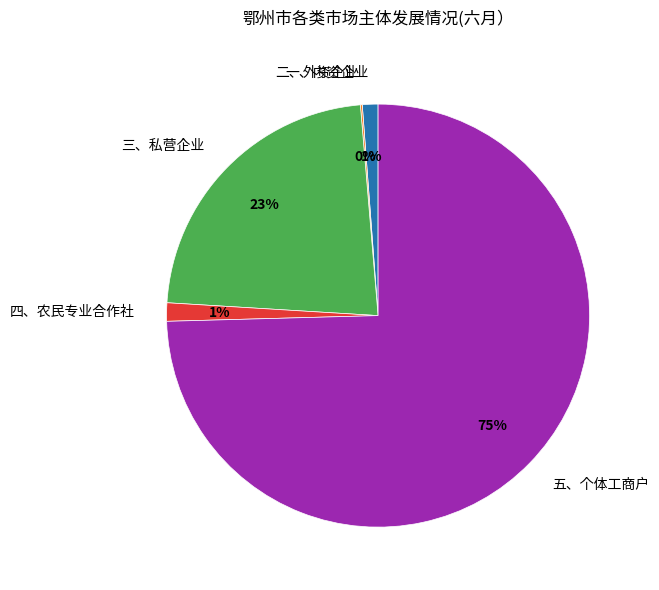

Which slice is the largest?

五、个体工商户